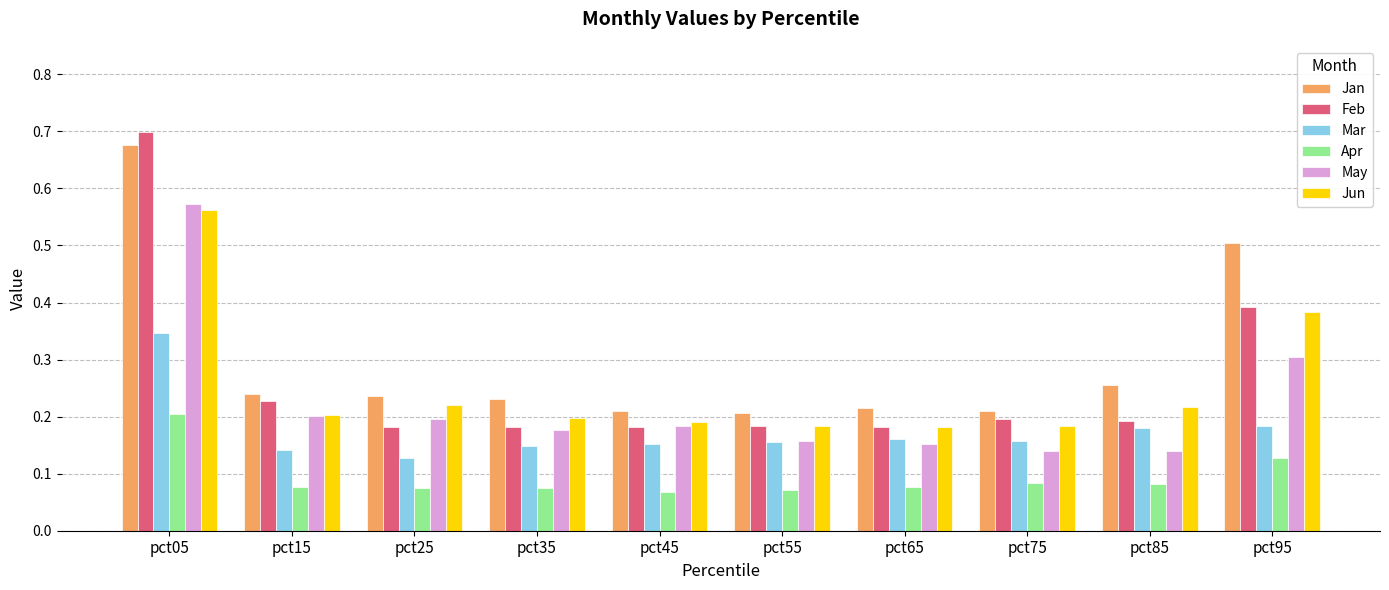

What is the sum of all Feb values?

2.6